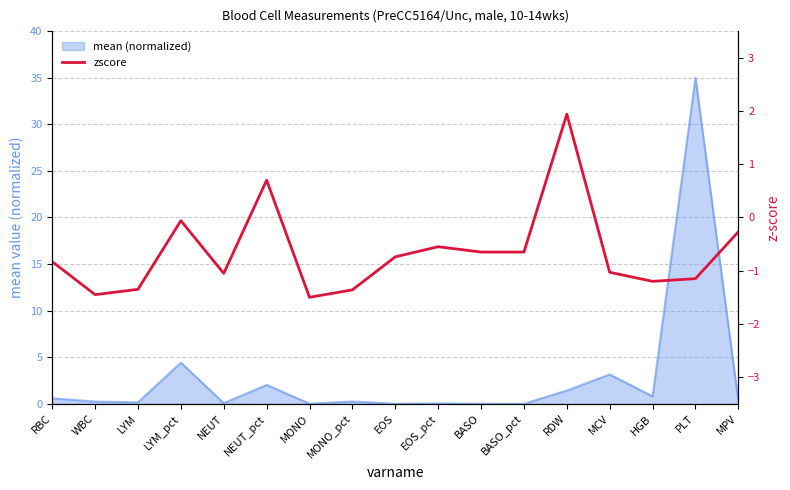

How many interior local valleys (lower than both neighbors) does the data have?

4